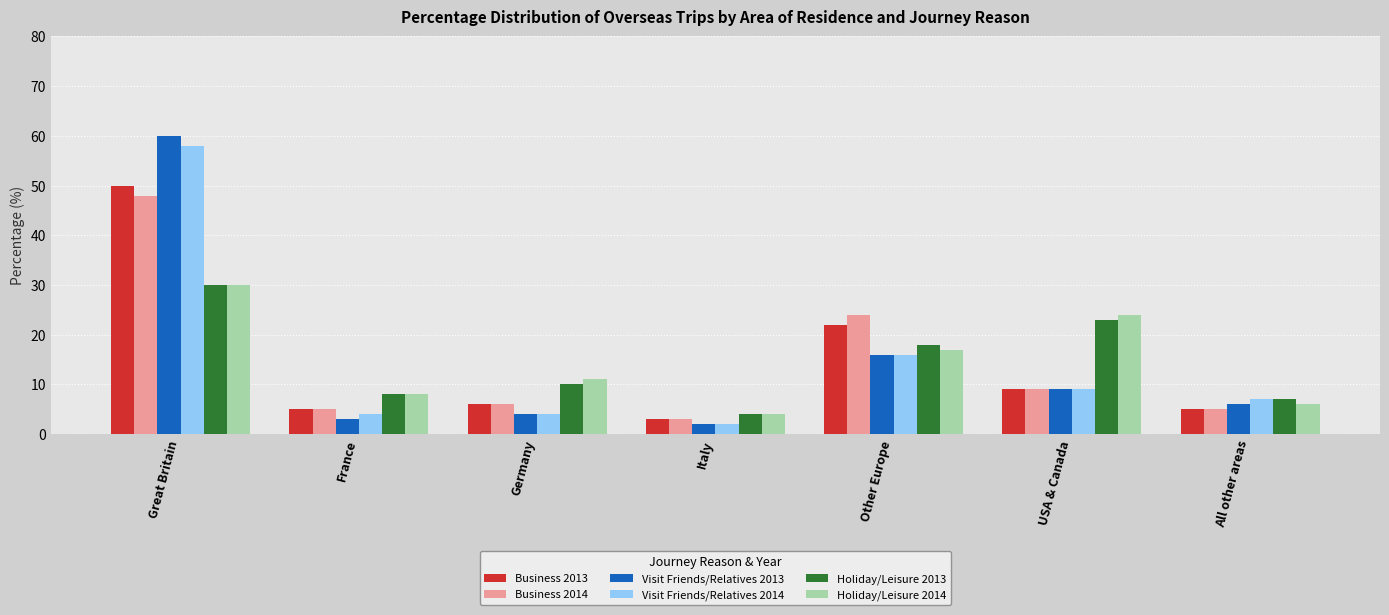

What is the label of the 6th bar from the left?

USA & Canada